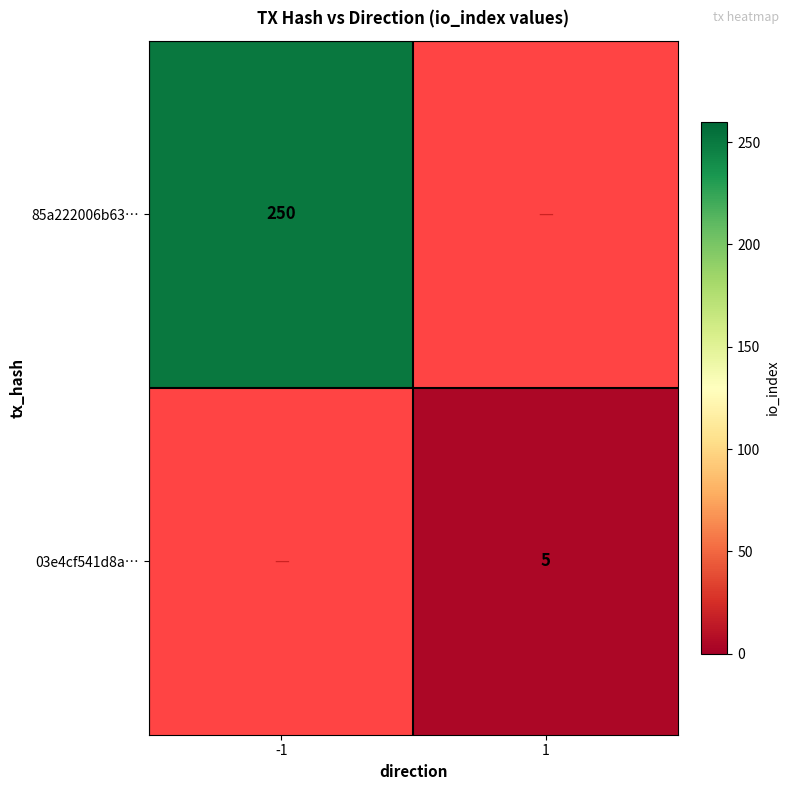

True or false: 85a222006b63… has a value of 250 at -1.

True